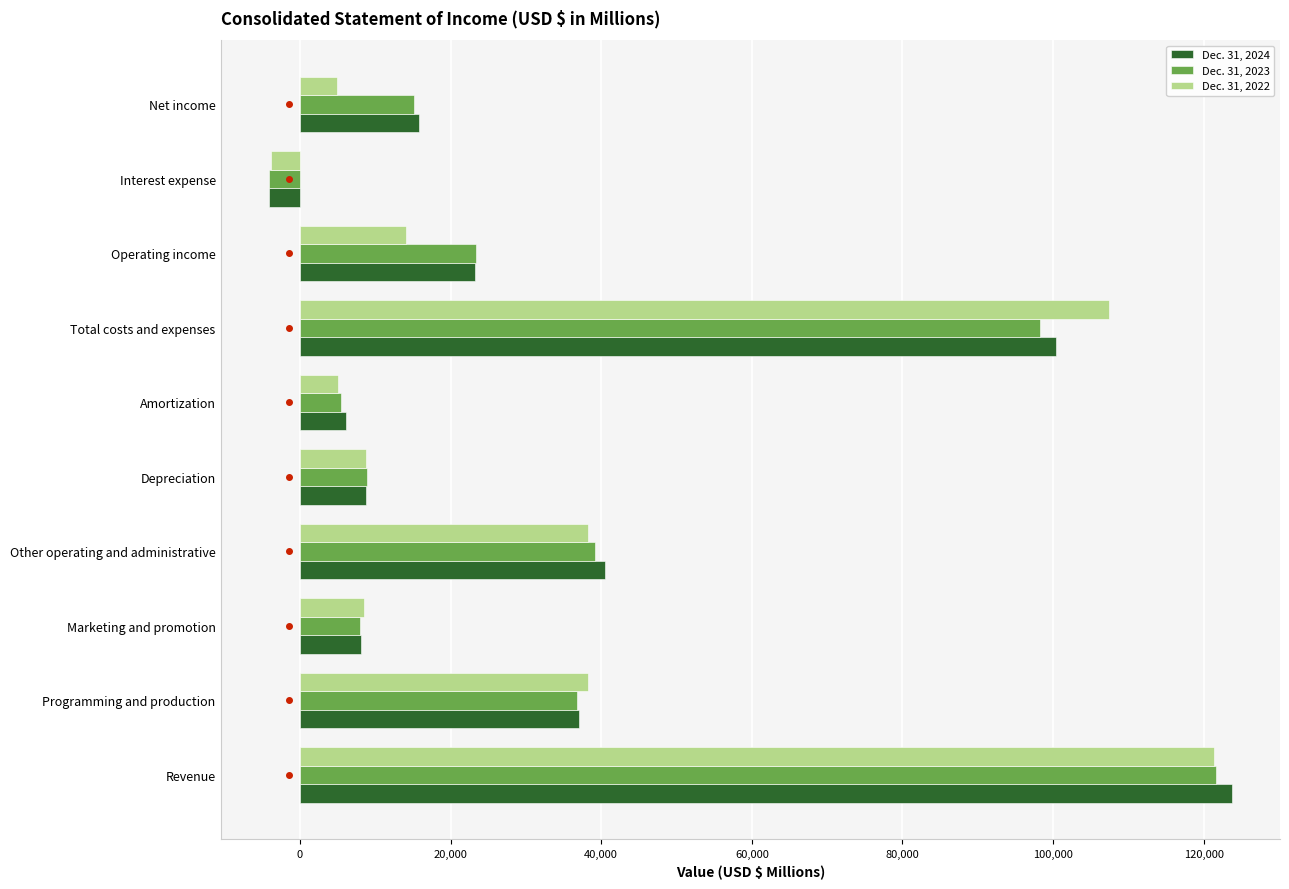

What is the sum of the Dec. 31, 2022 values at Marketing and promotion and Amortization?

13603